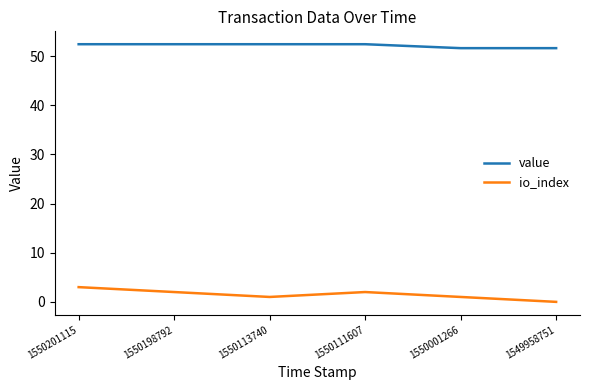

True or false: io_index and value cross at least once.

False